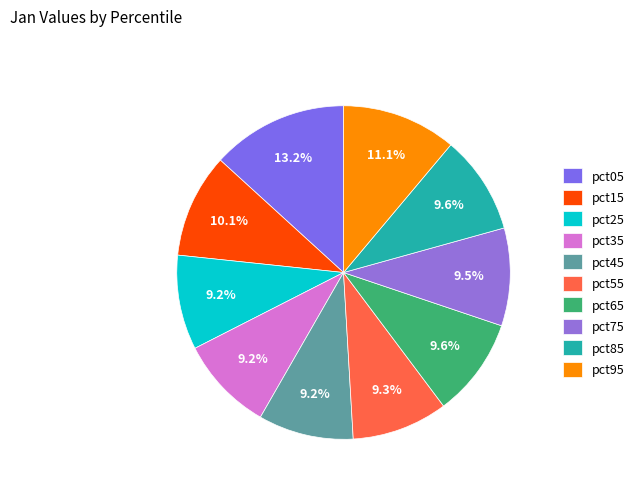

The pct15 slice represents 10% of the pie. True or false?

True